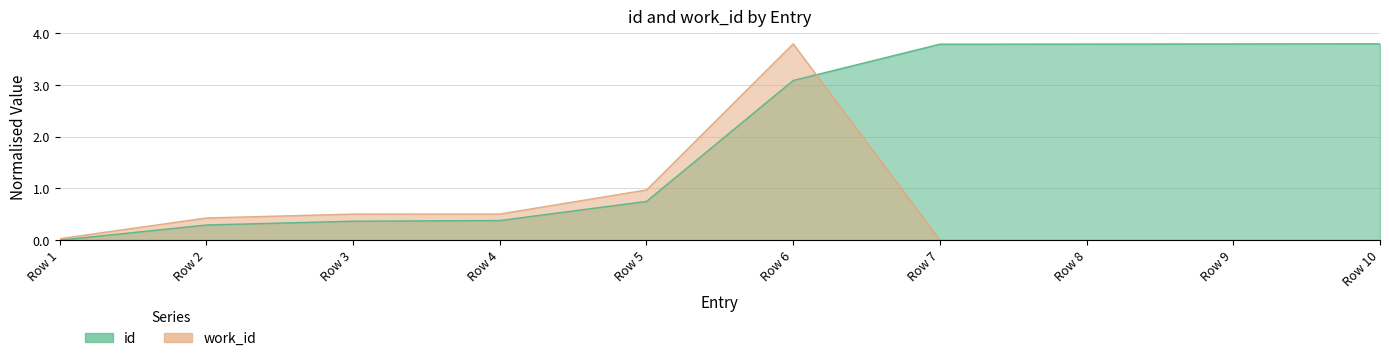

What are all the series names shown in the legend?

id, work_id